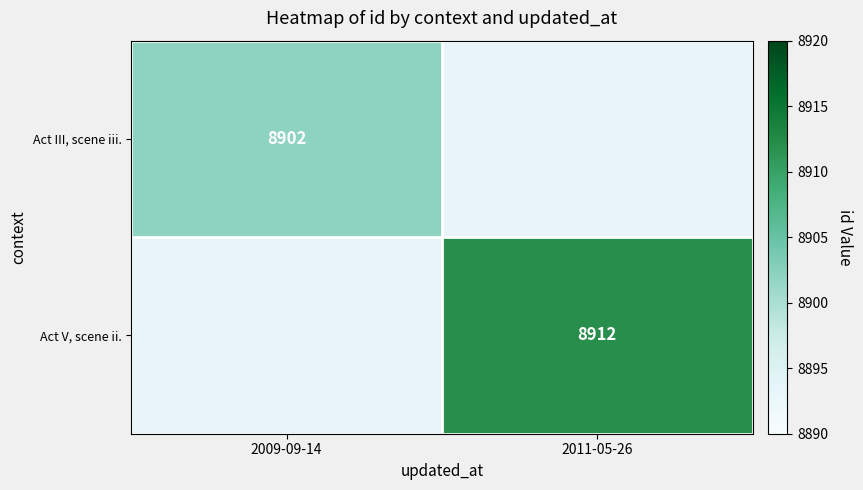

True or false: Act III, scene iii. has a value of 5123 at 2009-09-14.

False